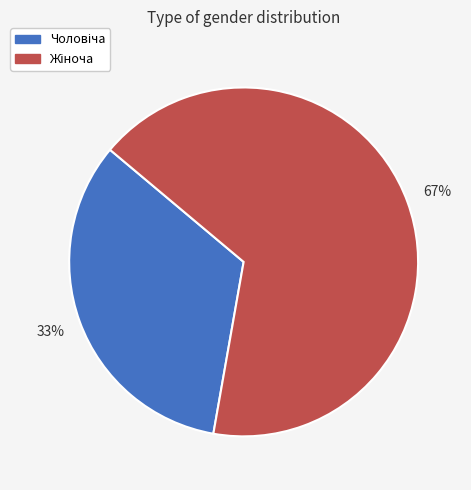

To the nearest percent, what is the average slice percentage?

50%